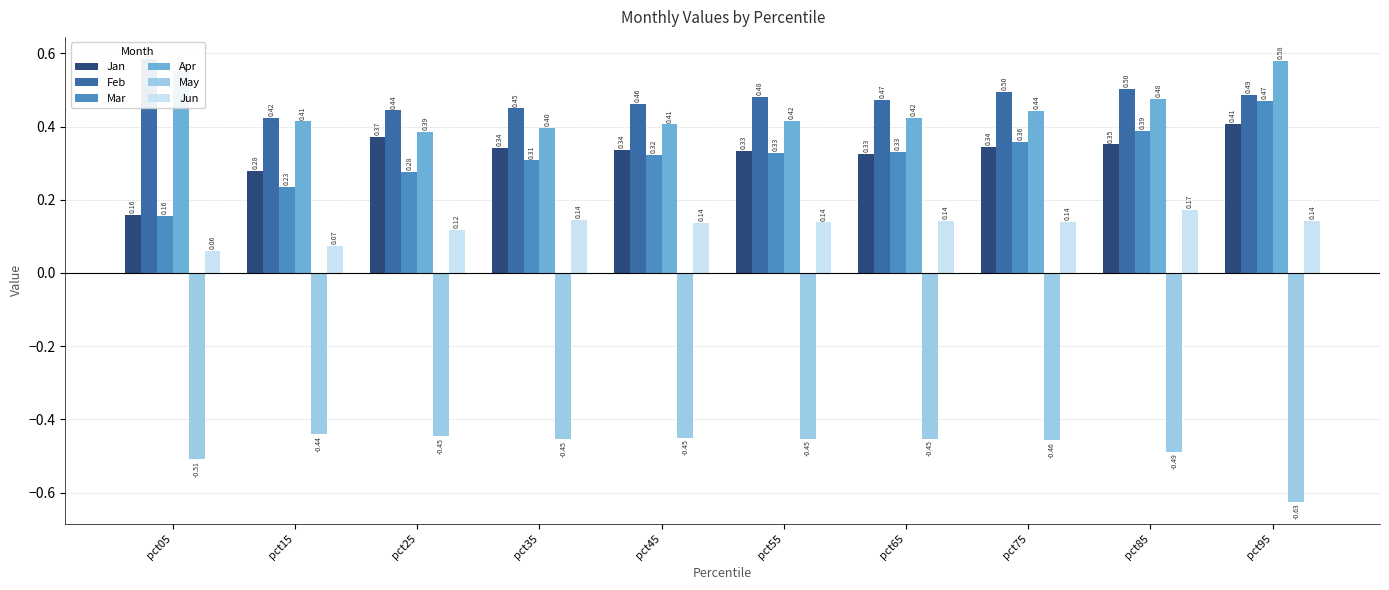

What is the smallest value displayed?

-0.6